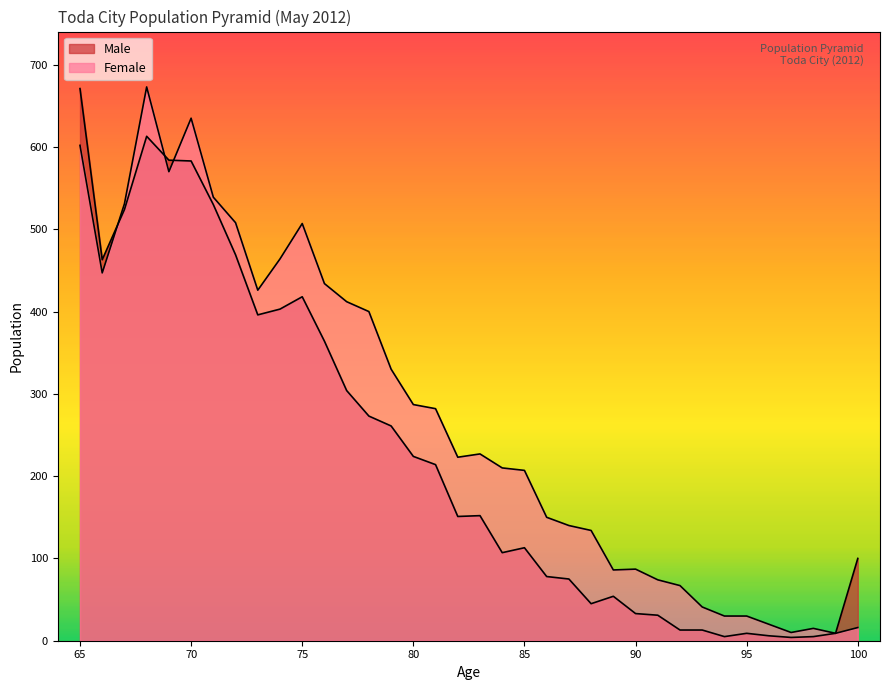

What are all the series names shown in the legend?

Male, Female